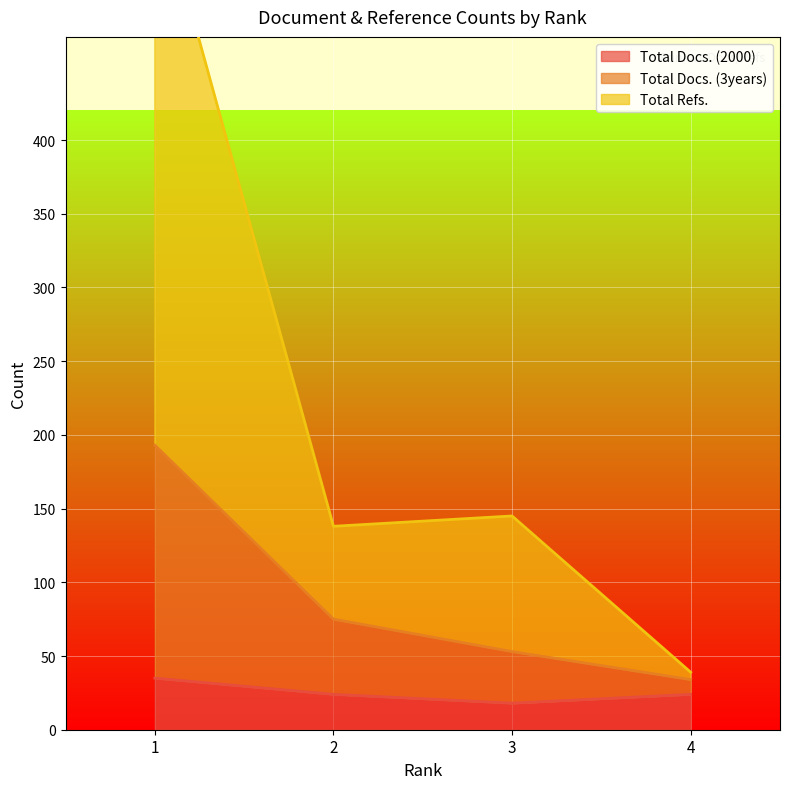

What is the lowest value of the Total Docs. (3years) series?

34